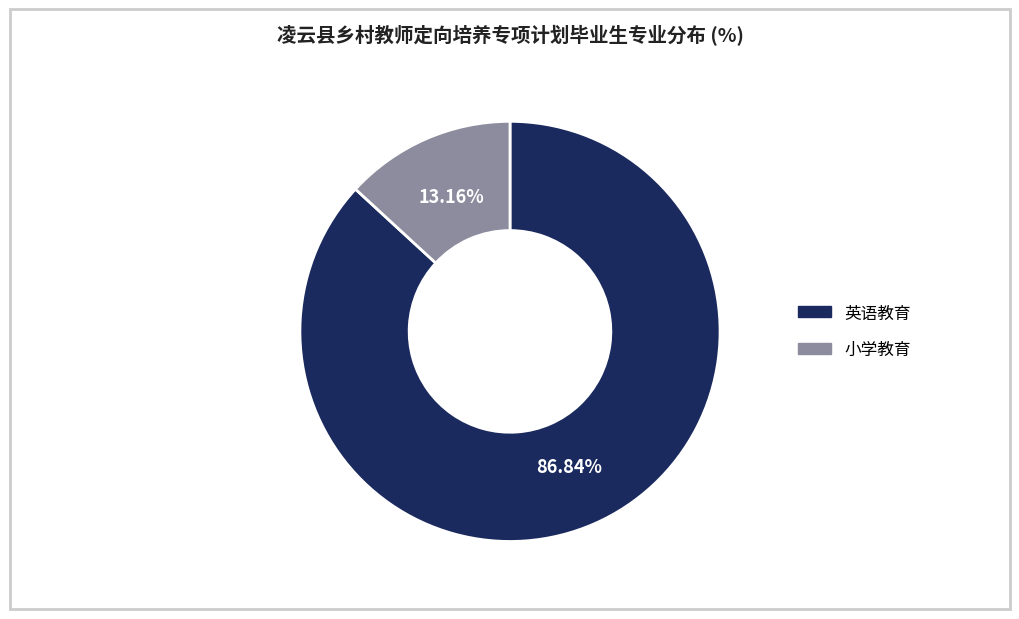

What is the largest slice in the pie chart?

英语教育